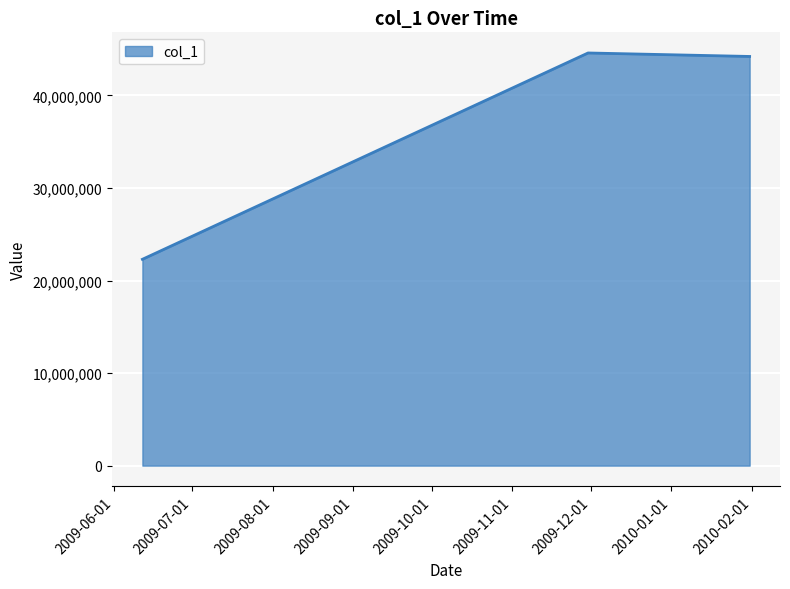

What is the sum of all values?

111104630